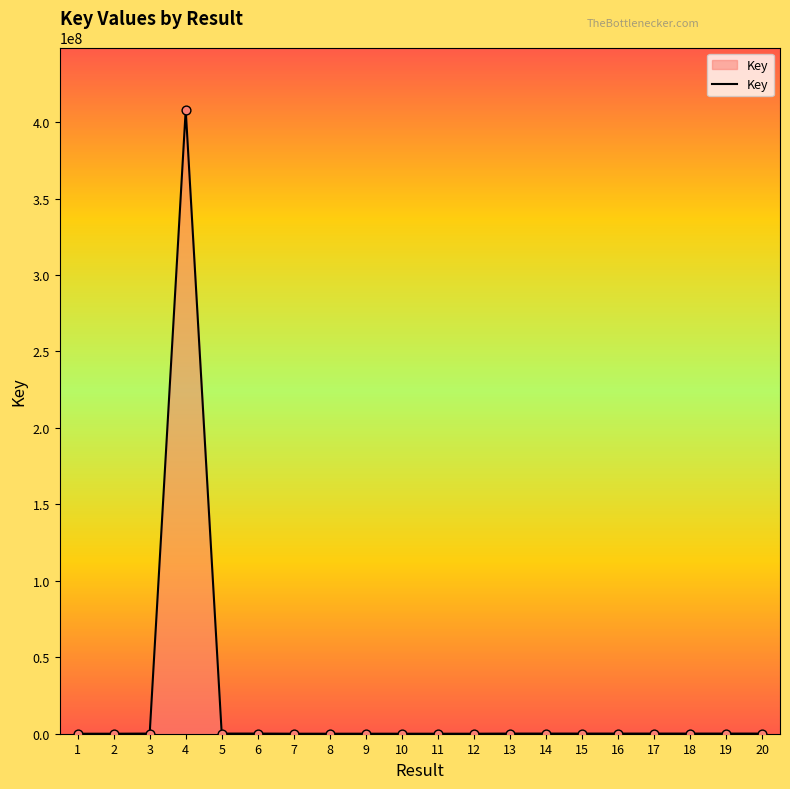

What is the change in value from 14 to 18?

-1483